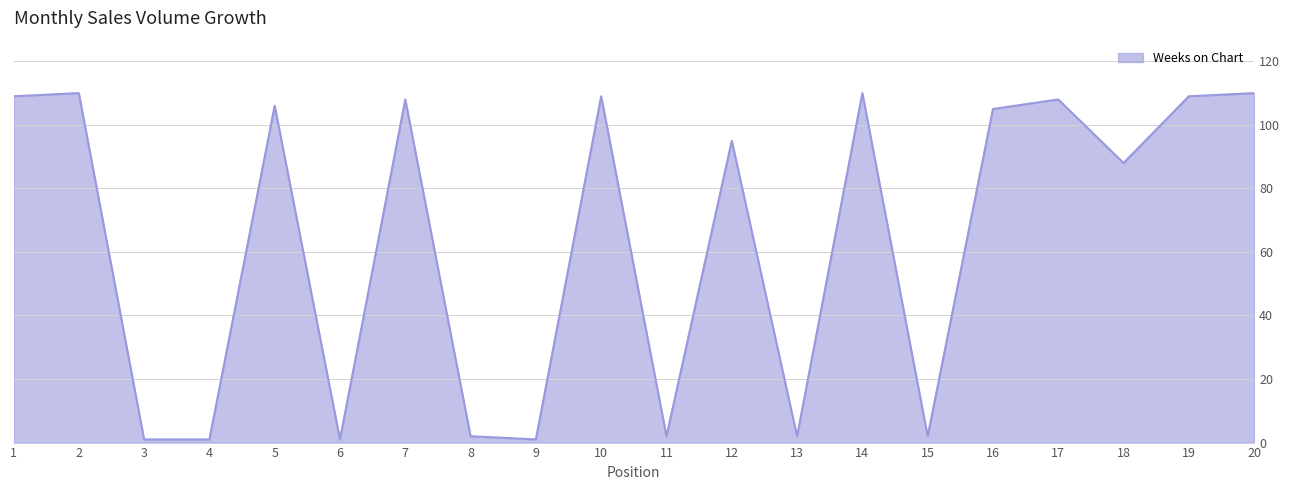

True or false: there are more than 2 points higher than both neighbors.

True